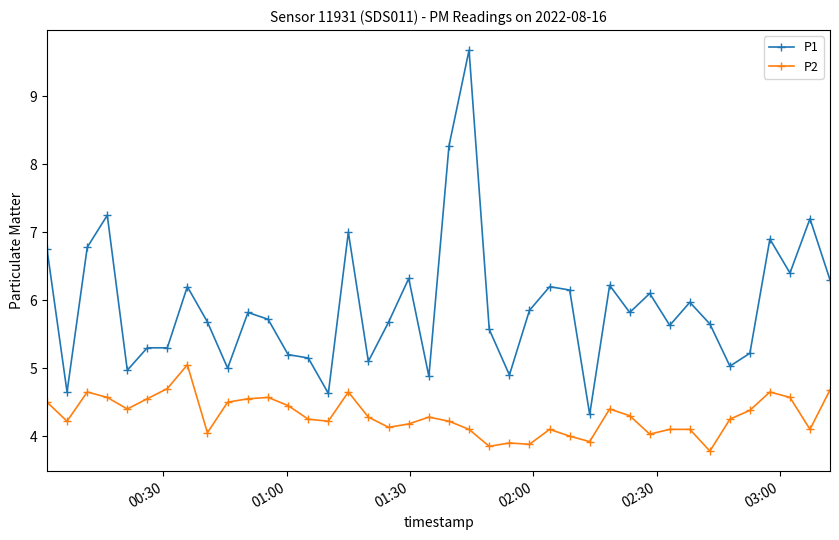

Which series has the widest spread of values?

P1